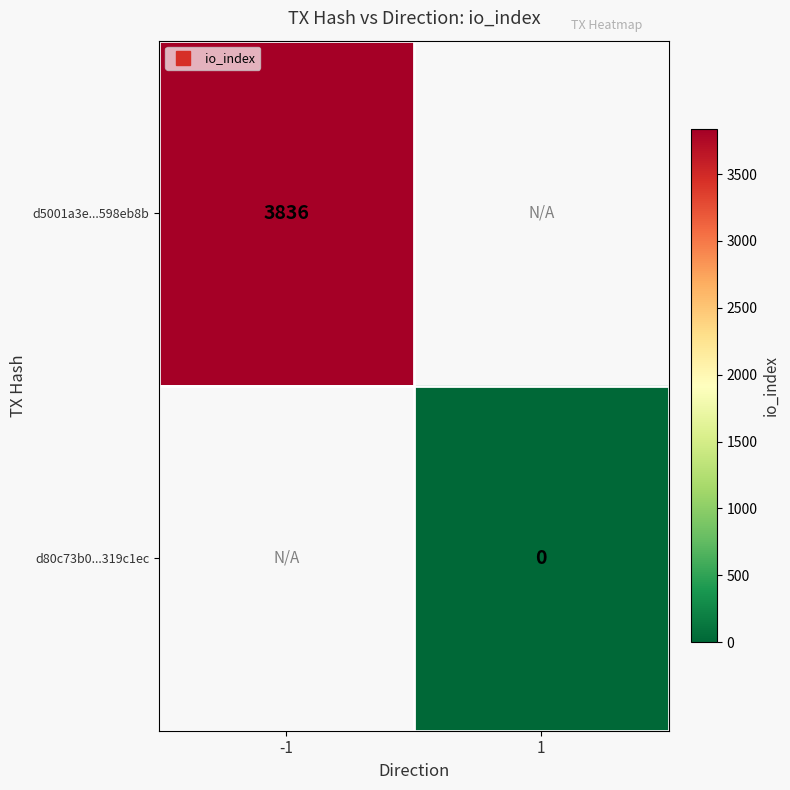

Between 1 and -1, which is larger?

-1